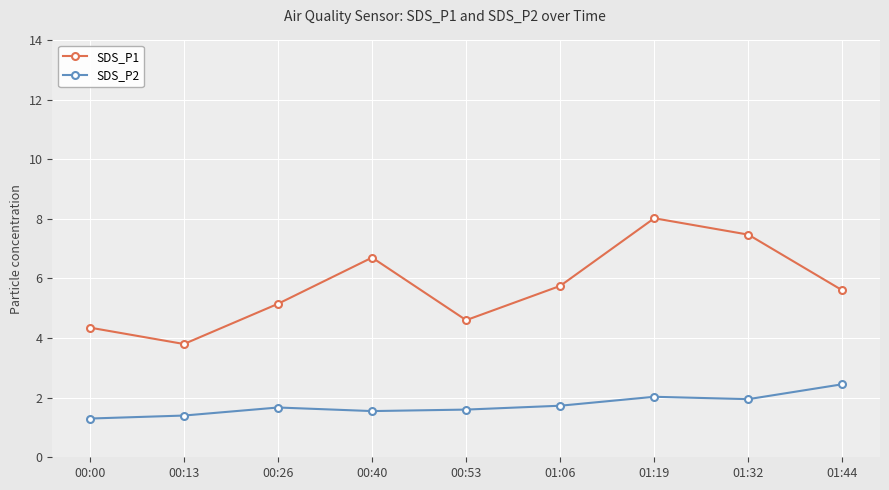

What is the value of the SDS_P2 point at the 5th from the left?

1.6